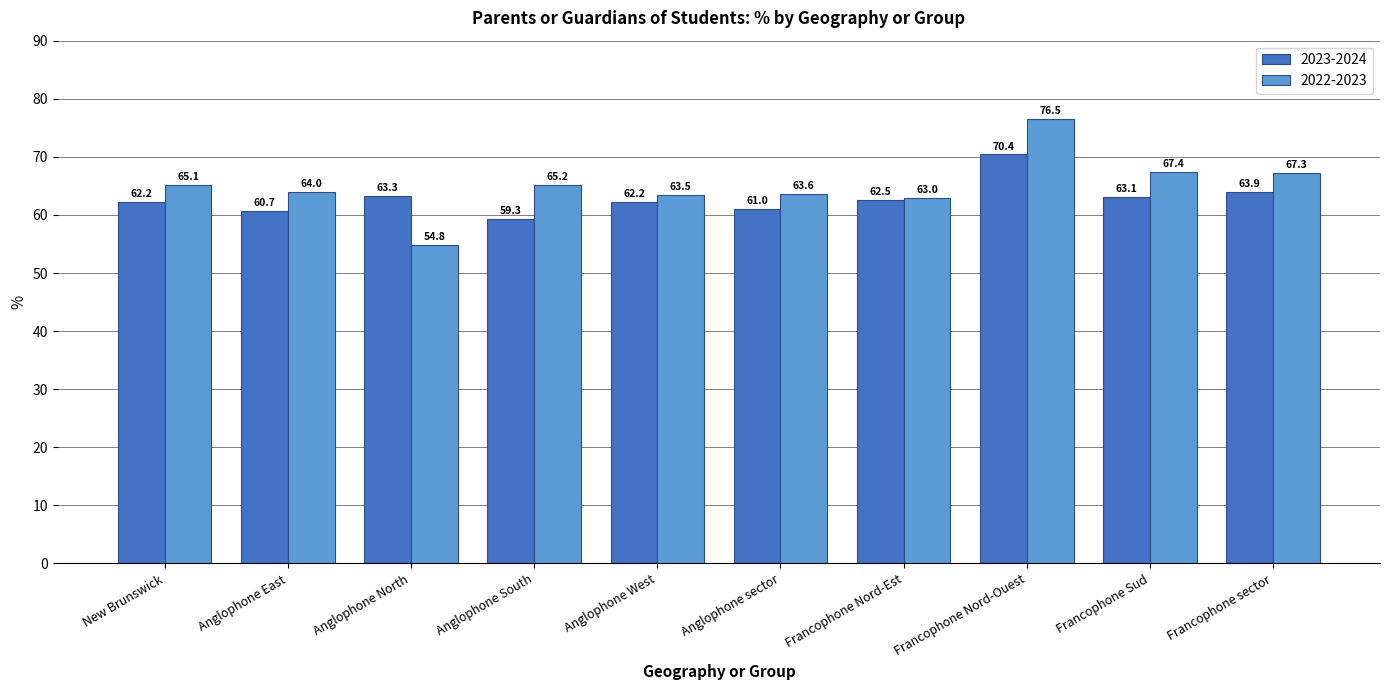

Which series has the largest total across all categories?

2022-2023